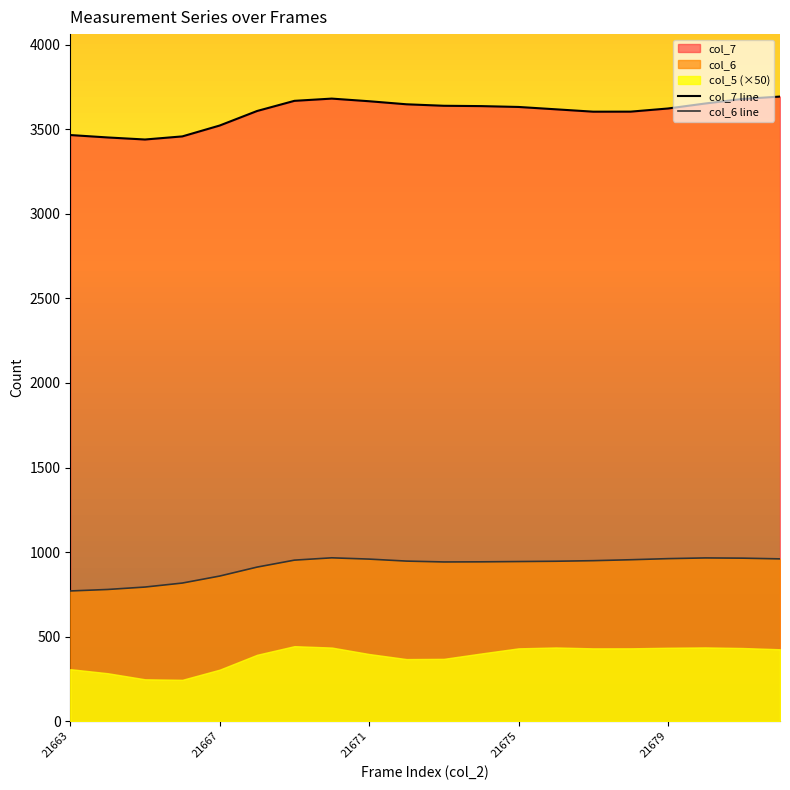

What is the maximum value for col_7 line?

3693.9